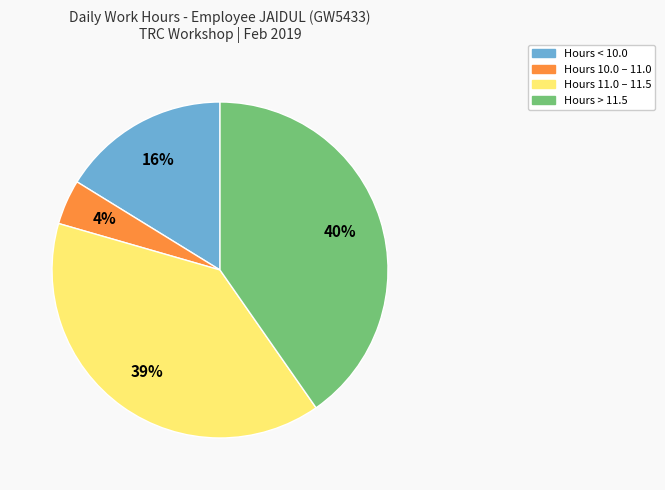

To the nearest percent, what is the average slice percentage?

25%